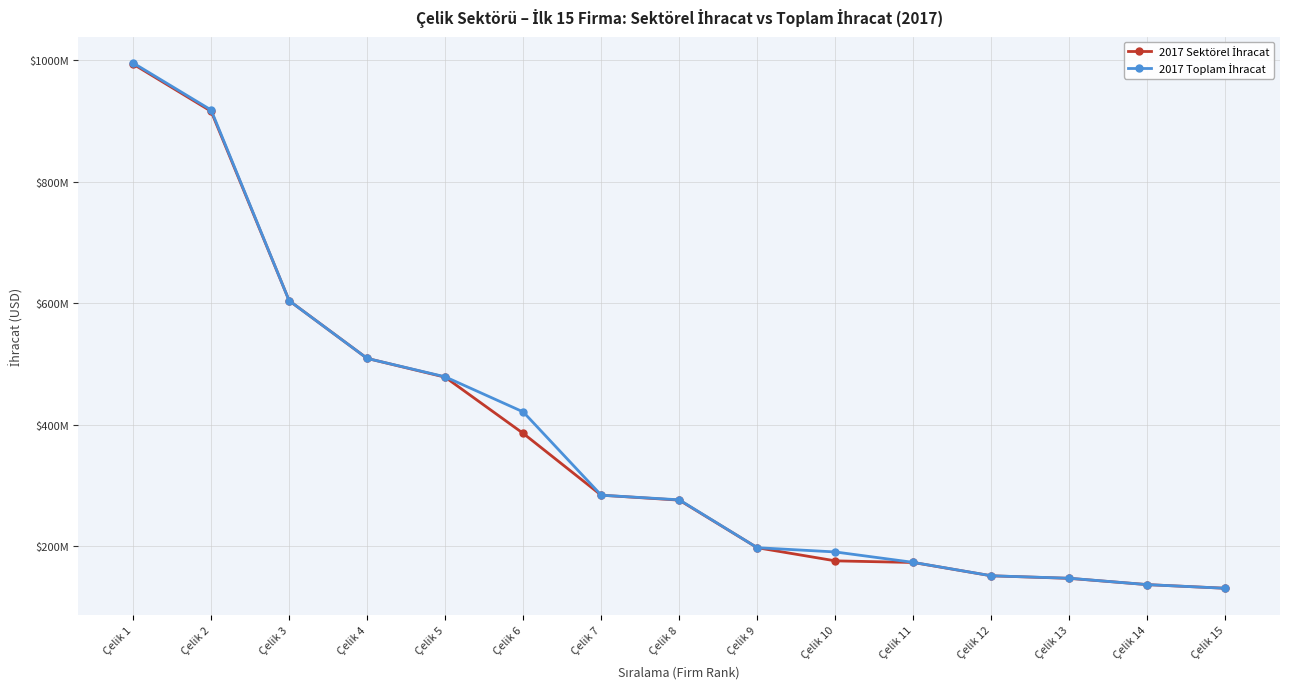

What is the value of the 2017 Toplam İhracat point at the 14th from the left?

136681136.6